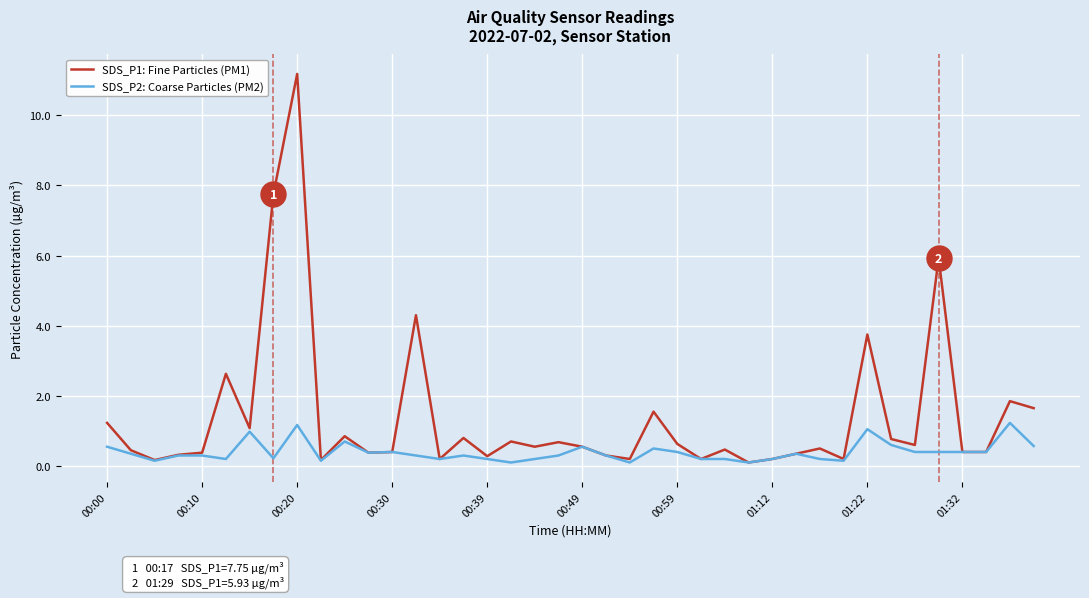

Which series has the widest spread of values?

SDS_P1: Fine Particles (PM1)